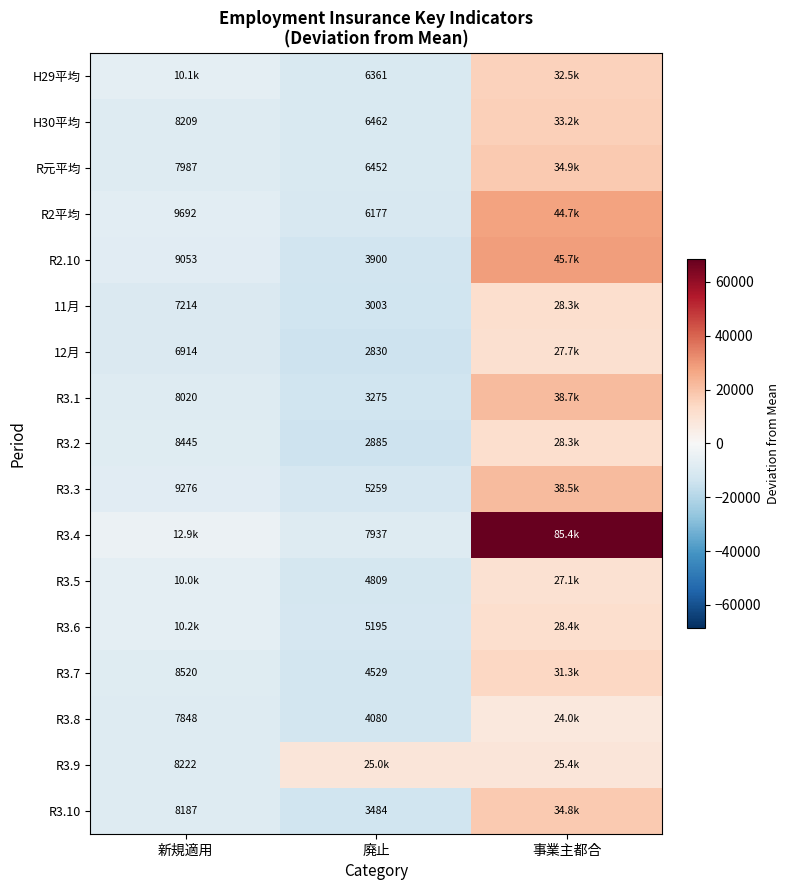

What is the maximum value shown in the chart?

68504.7